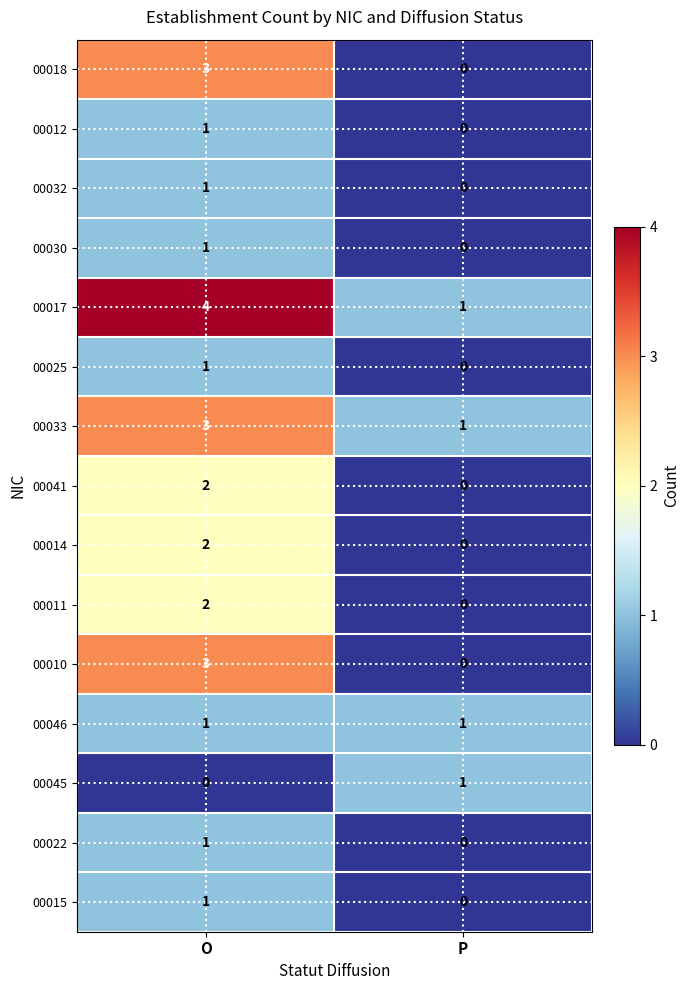

Reading right to left, what are all the values shown in this chart?

00018: 0	3
00012: 0	1
00032: 0	1
00030: 0	1
00017: 1	4
00025: 0	1
00033: 1	3
00041: 0	2
00014: 0	2
00011: 0	2
00010: 0	3
00046: 1	1
00045: 1	0
00022: 0	1
00015: 0	1